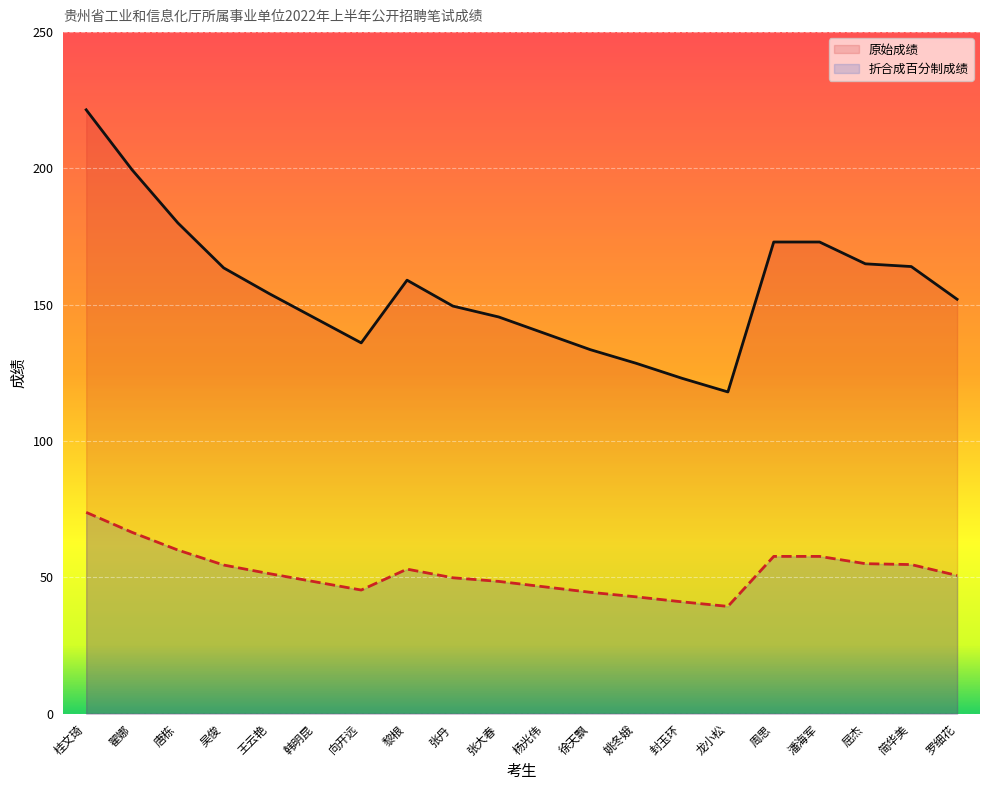

List the series in order of their overall mean, highest first.

原始成绩, 折合成百分制成绩